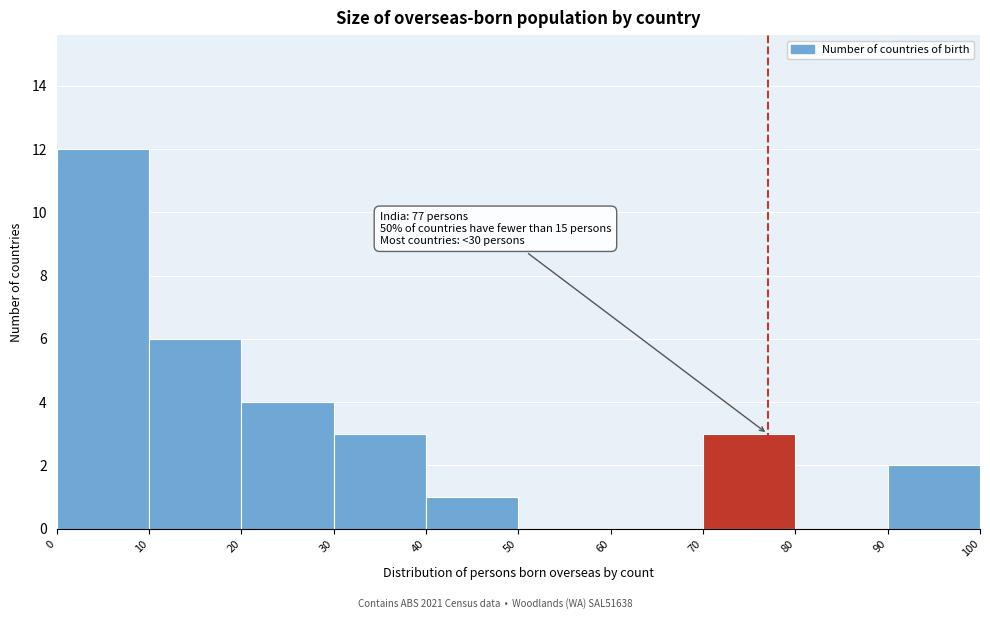

Over which range of the x-axis is the bar tallest?

0 to 10